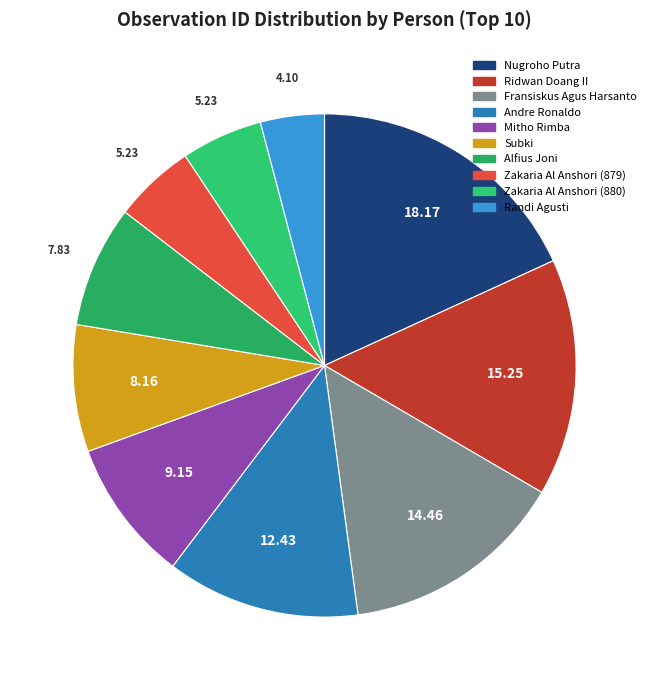

Rank the categories by value from highest to lowest.

Nugroho Putra, Ridwan Doang II, Fransiskus Agus Harsanto, Andre Ronaldo, Mitho Rimba, Subki, Alfius Joni, Zakaria Al Anshori (880), Zakaria Al Anshori (879), Randi Agusti